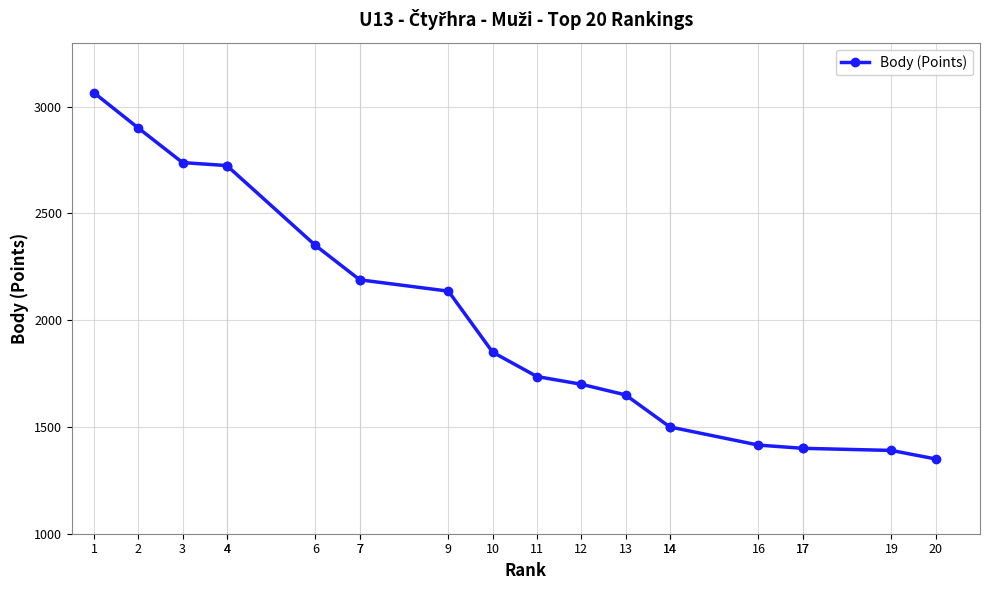

How many lines are shown in the chart?

1